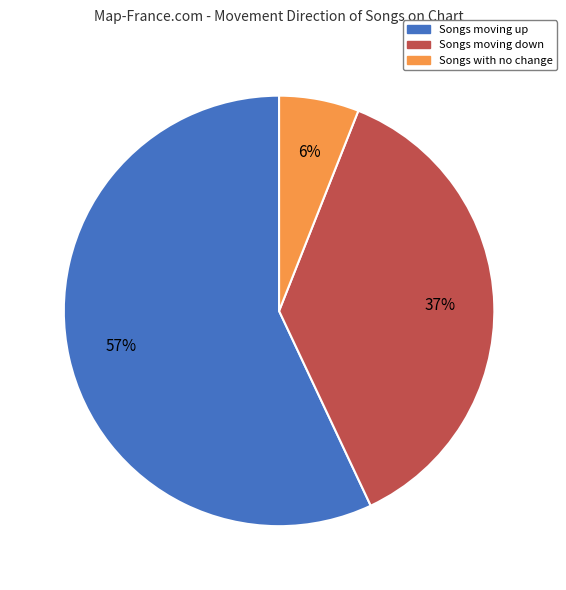

Does any single category account for the majority?

Yes